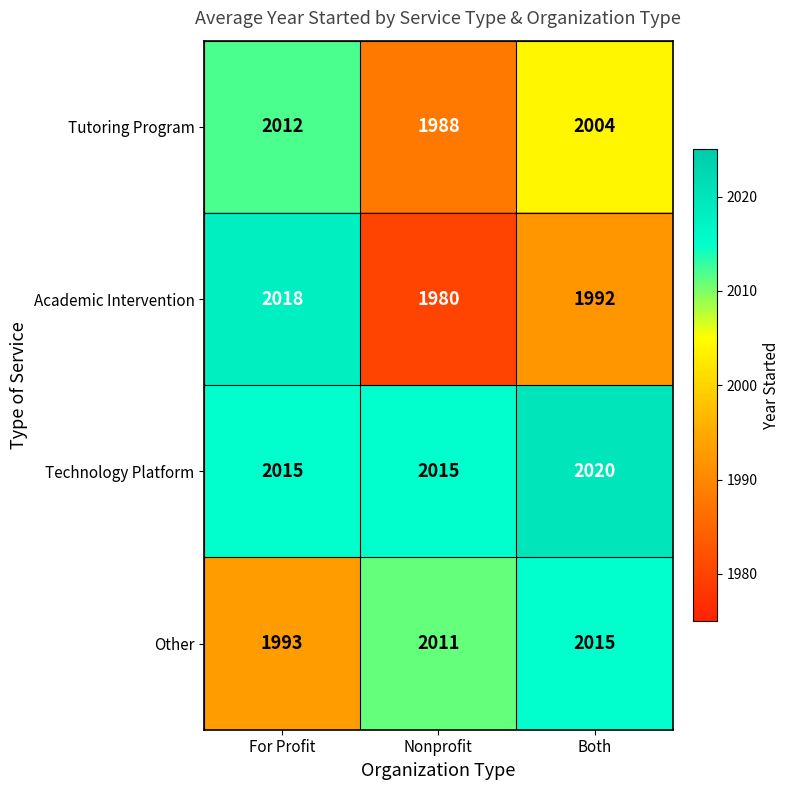

What is the smallest value displayed?

1980